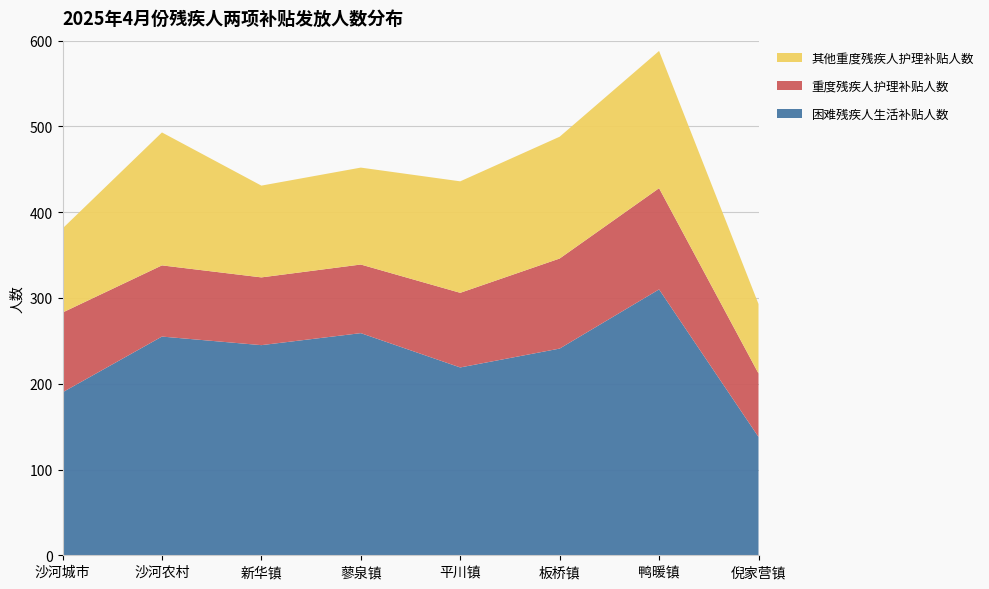

Reading left to right, extract all data points from this chart.

困难残疾人生活补贴人数: 沙河城市=190	沙河农村=255	新华镇=245	蓼泉镇=259	平川镇=219	板桥镇=241	鸭暖镇=310	倪家营镇=138
重度残疾人护理补贴人数: 沙河城市=93	沙河农村=83	新华镇=79	蓼泉镇=80	平川镇=87	板桥镇=105	鸭暖镇=118	倪家营镇=74
其他重度残疾人护理补贴人数: 沙河城市=98	沙河农村=155	新华镇=107	蓼泉镇=113	平川镇=130	板桥镇=142	鸭暖镇=160	倪家营镇=81